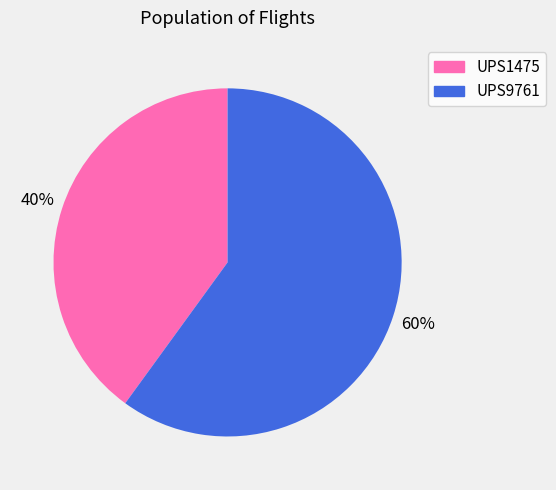

How many segments does this pie chart have?

2